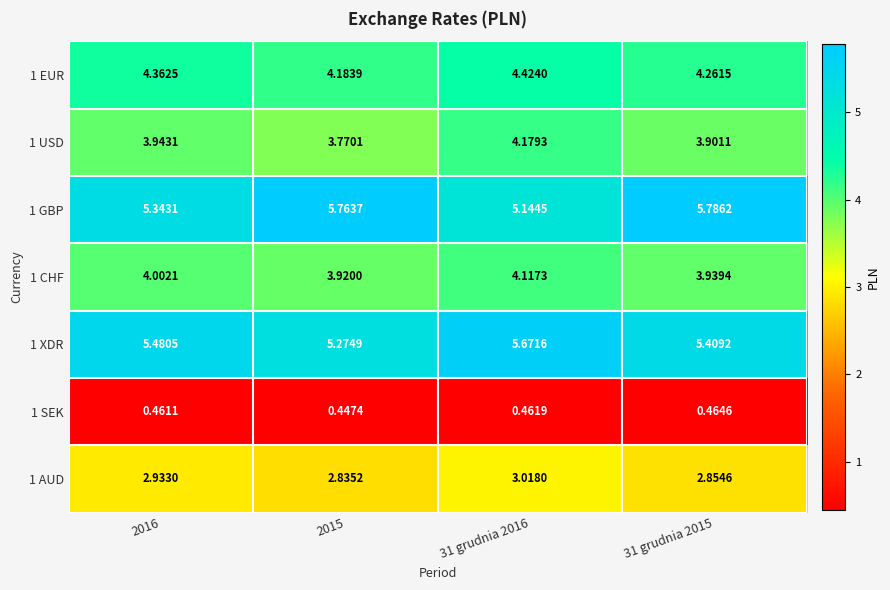

Is the value of 1 SEK at 2015 greater than the value of 1 XDR at 2016?

No